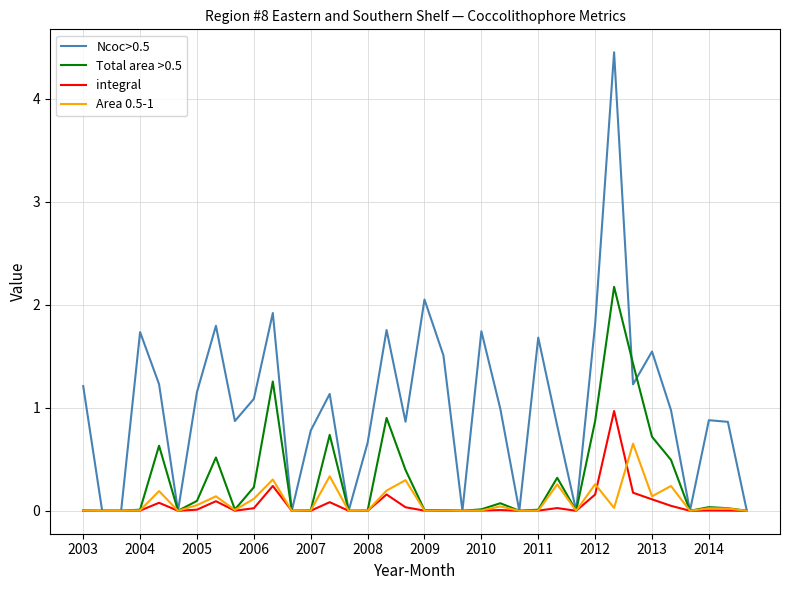

Which series has the widest spread of values?

Ncoc>0.5